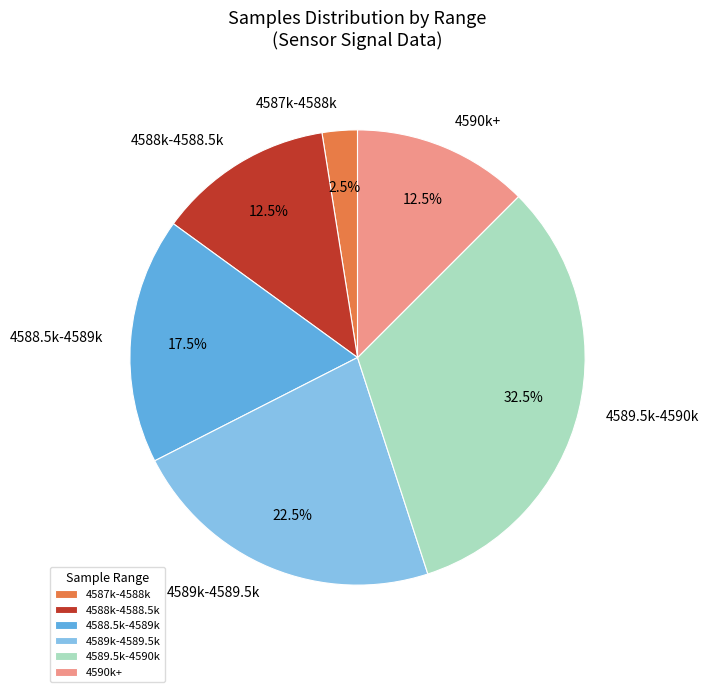

Approximately how many times larger is the value at 4590k+ compared to 4588k-4588.5k?

1.0